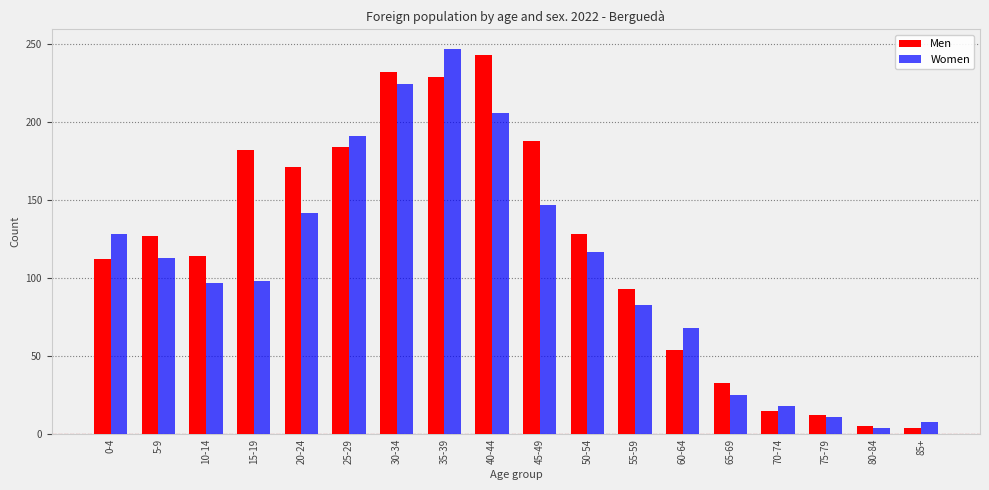

Are the bars grouped side by side (vs. stacked)?

Yes